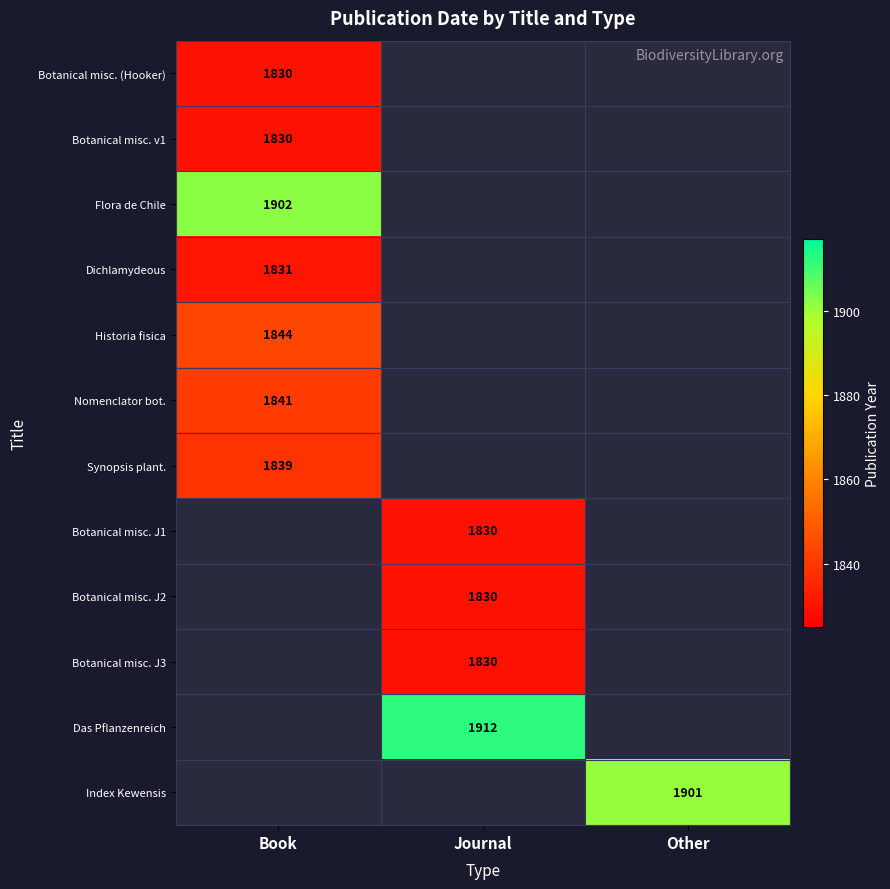

Is it true that Historia fisica equals 444 at Book?

False